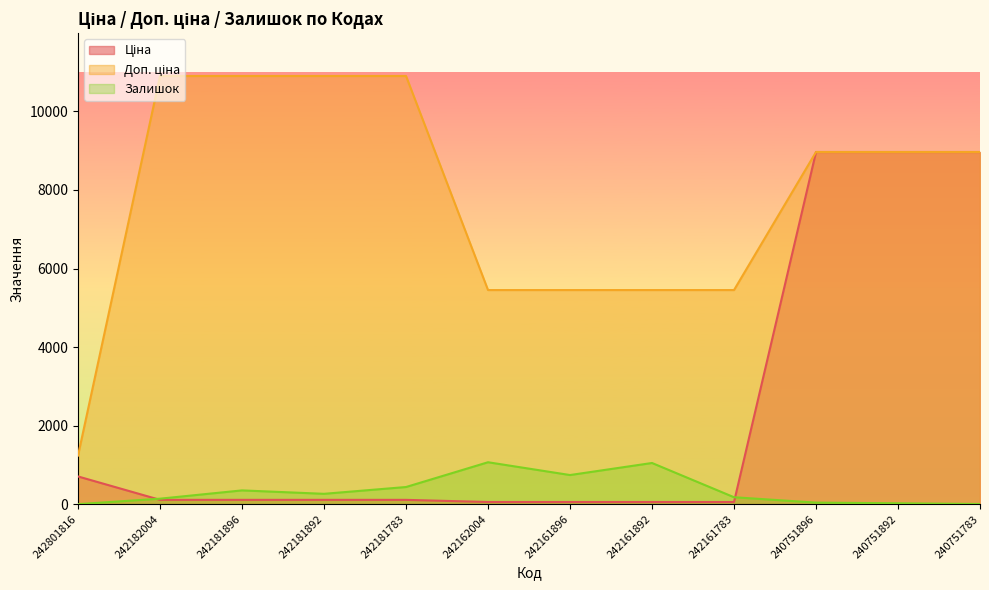

Which series has the largest range (max minus min)?

Доп. ціна